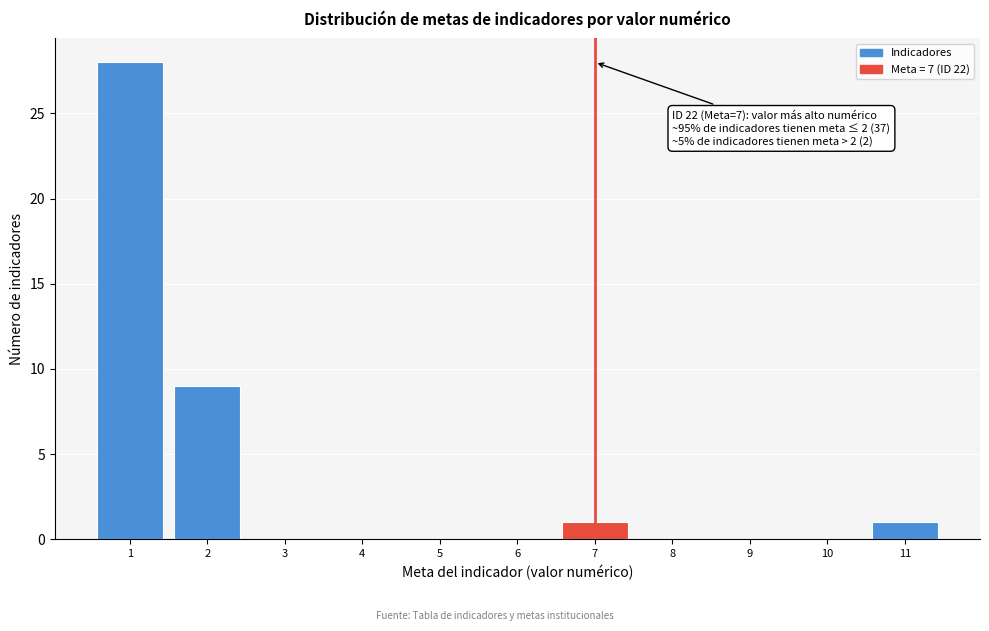

Reading left to right, extract all data points from this chart.

1=28	2=9	3=0	4=0	5=0	6=0	7=1	8=0	9=0	10=0	11=1